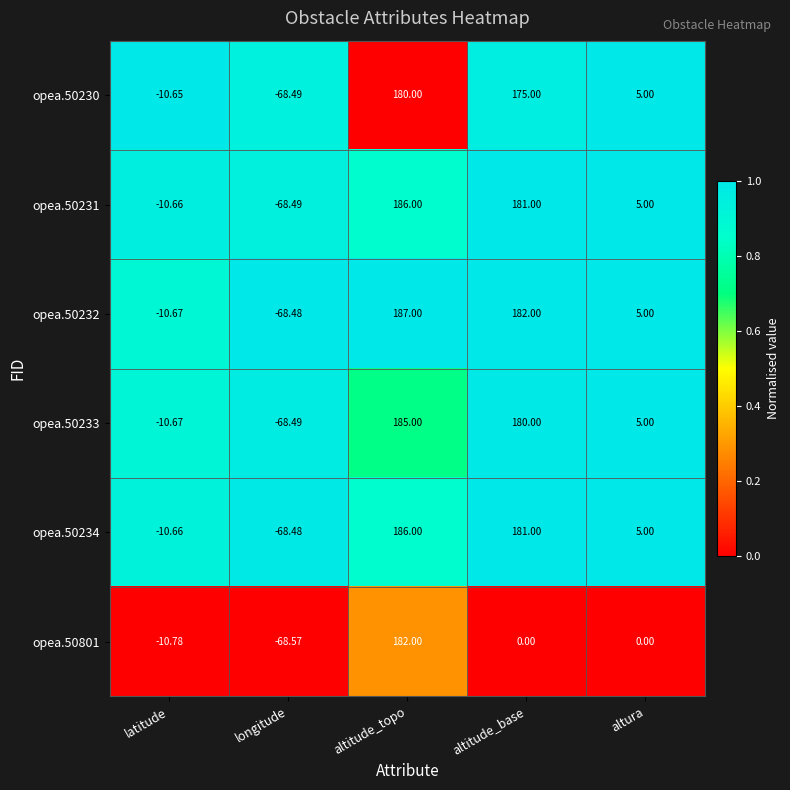

List the labels in order of opea.50230 value, largest first.

altitude_topo, altitude_base, altura, latitude, longitude